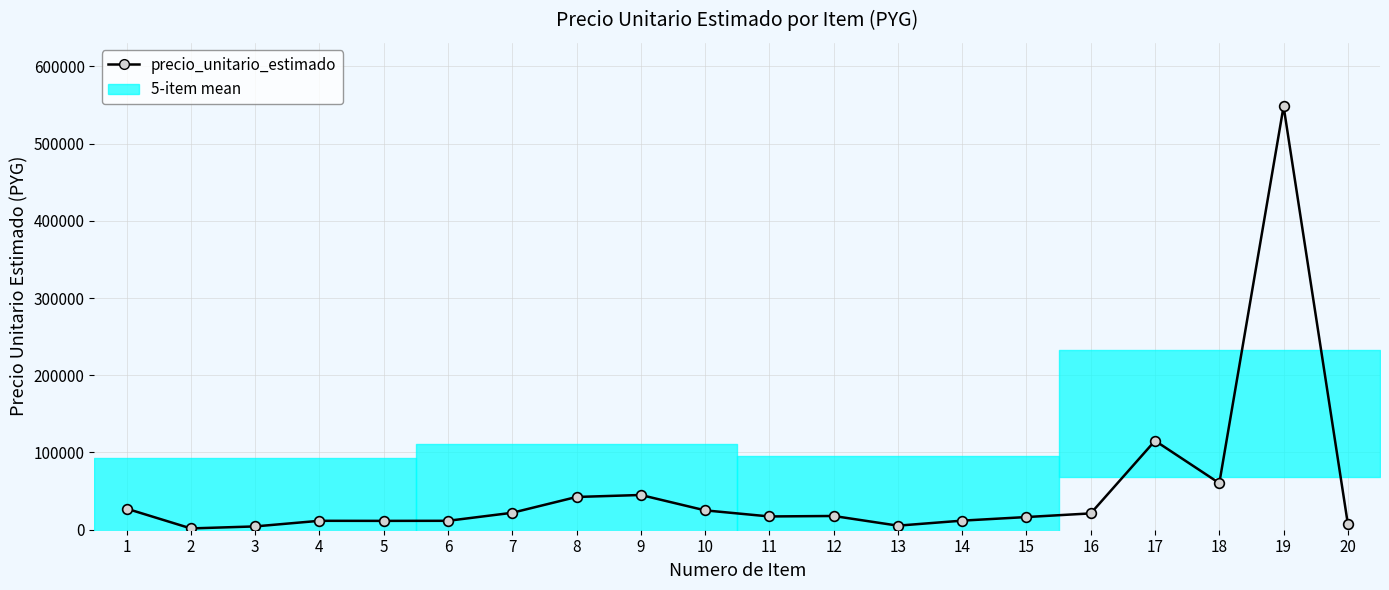

What is the value of the 13th point from the left?

5258